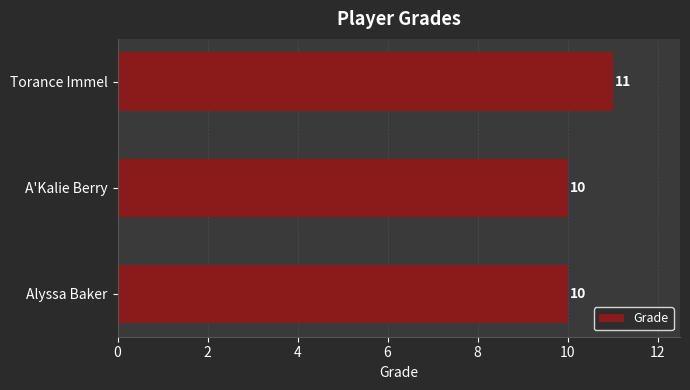

What is the average value?

10